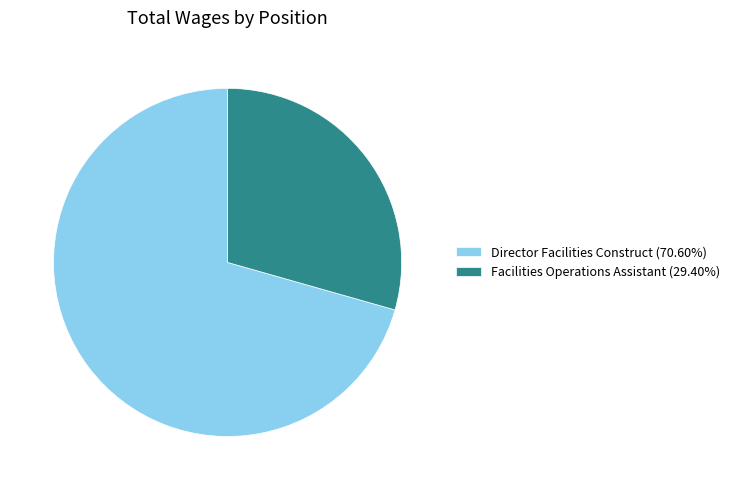

Which slice is the largest?

Director Facilities Construct